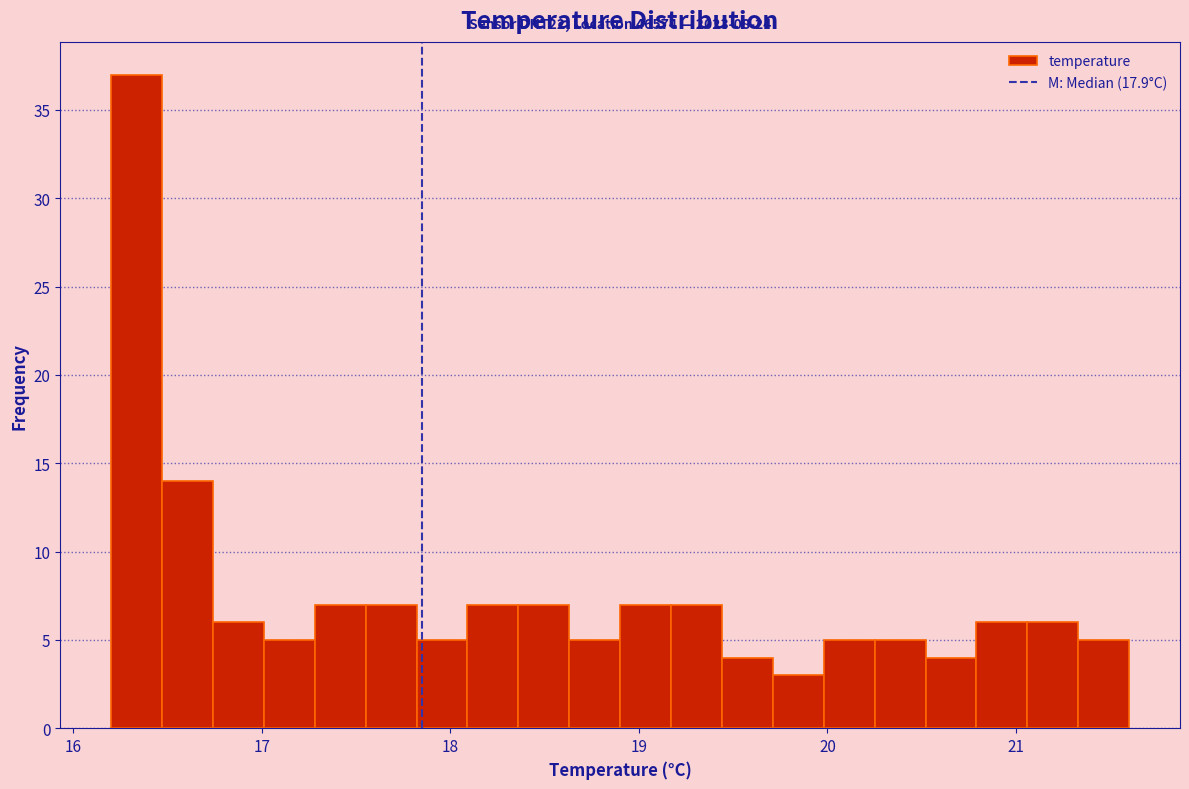

Around what value on the x-axis is the tallest bar? Give the approximate position of its centre, as read against the axis.

16.3